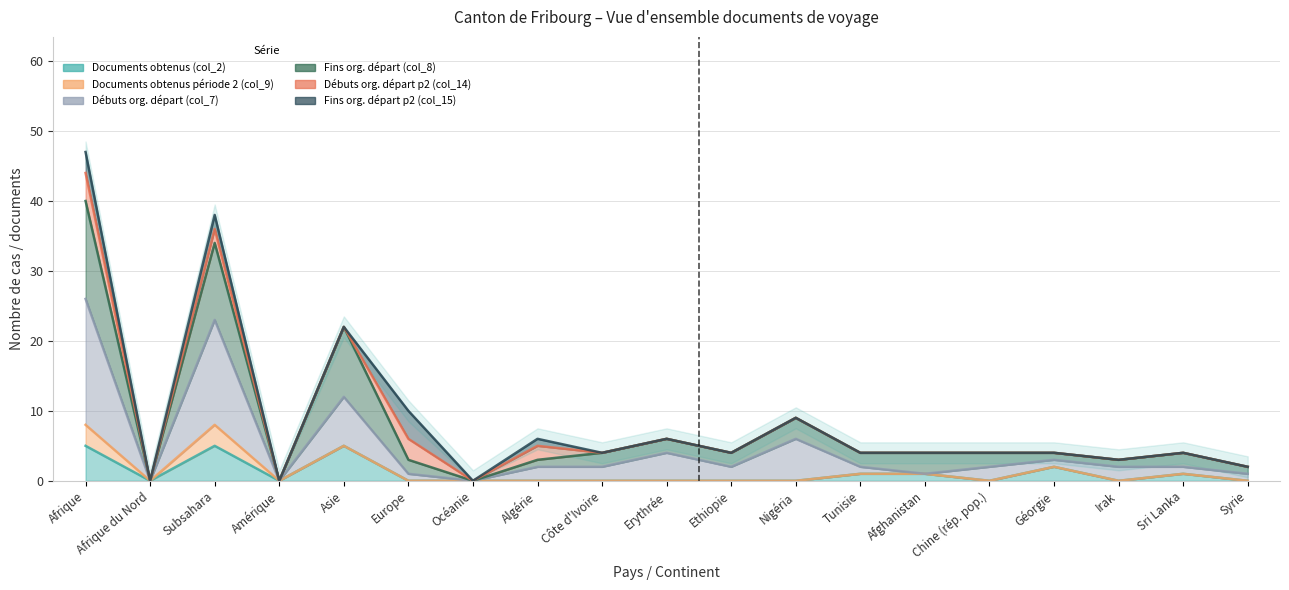

The value of Débuts org. départ (col_7) at Nigéria is 6. True or false?

True